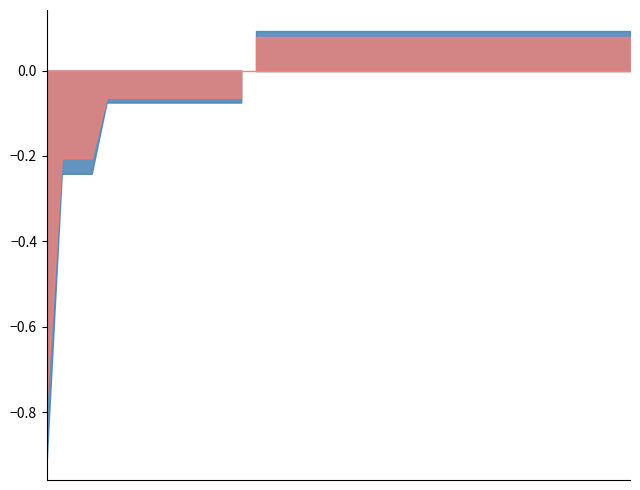

Is the value of 一.5(1分) at 2022121016 greater than the value of 一.3(1分) at 2022121022?

No